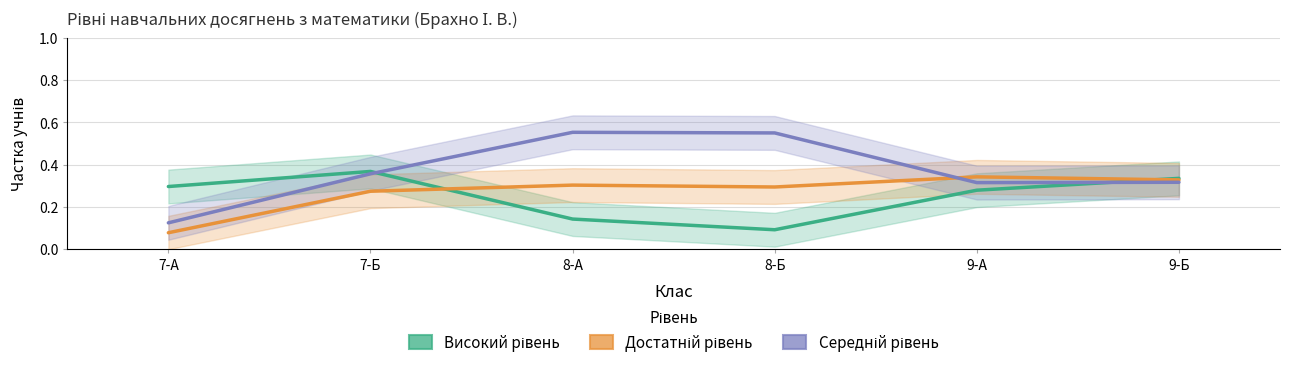

Is the value of Високий рівень at 9-Б greater than the value of Середній рівень at 9-А?

Yes